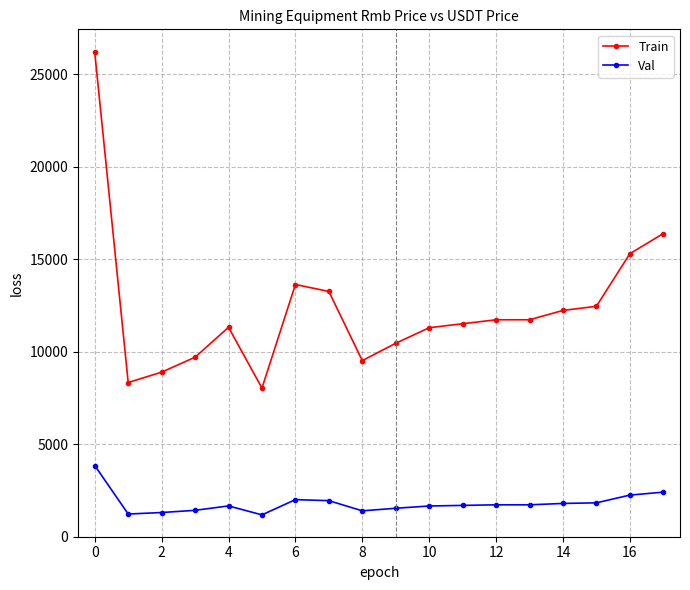

True or false: Train has more than 0 points higher than both neighbors.

True